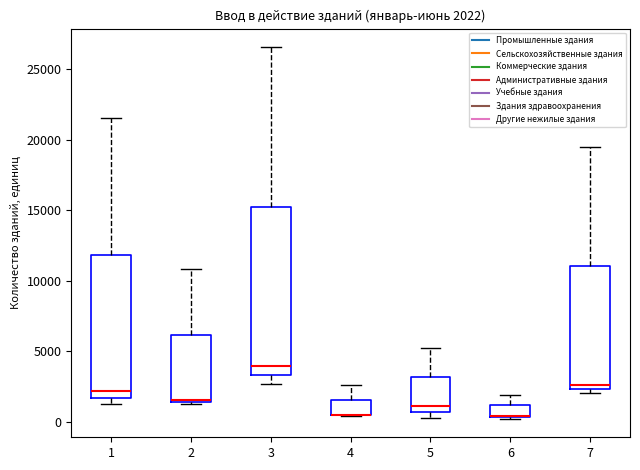

Comparing the boxes themselves (not the whiskers), which one is the tallest?

3